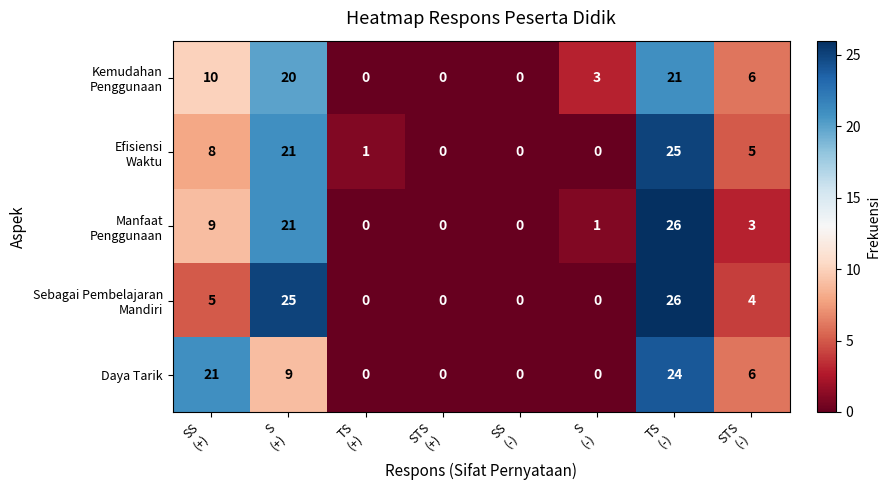

How many series are shown in this chart?

5